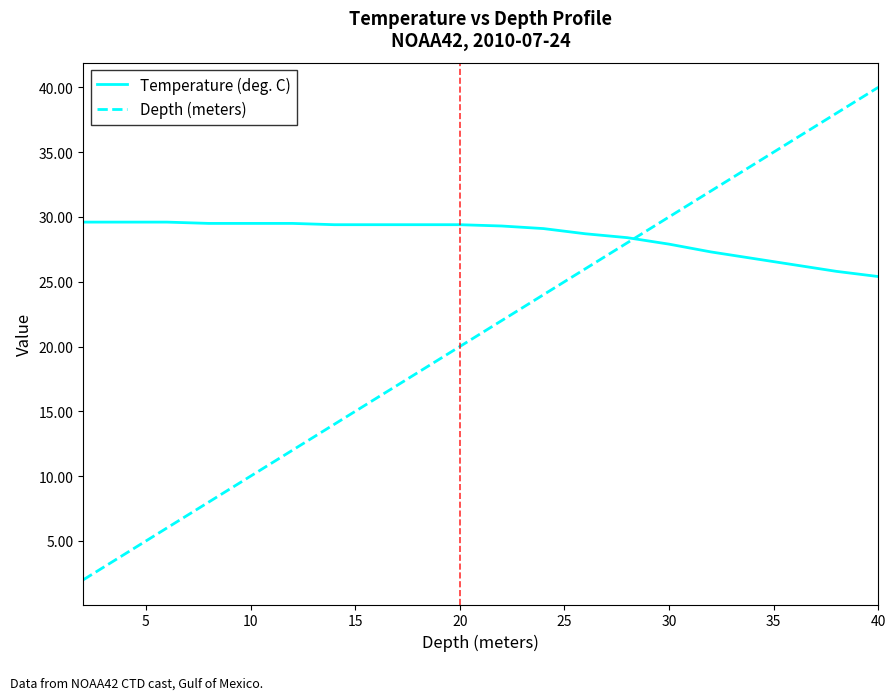

Does the chart display data point markers on the line(s)?

No